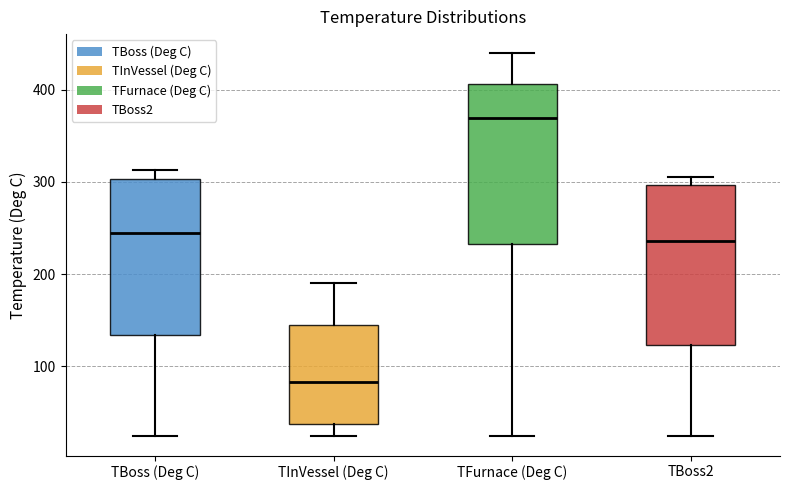

Which box's median line is the lowest?

TInVessel (Deg C)